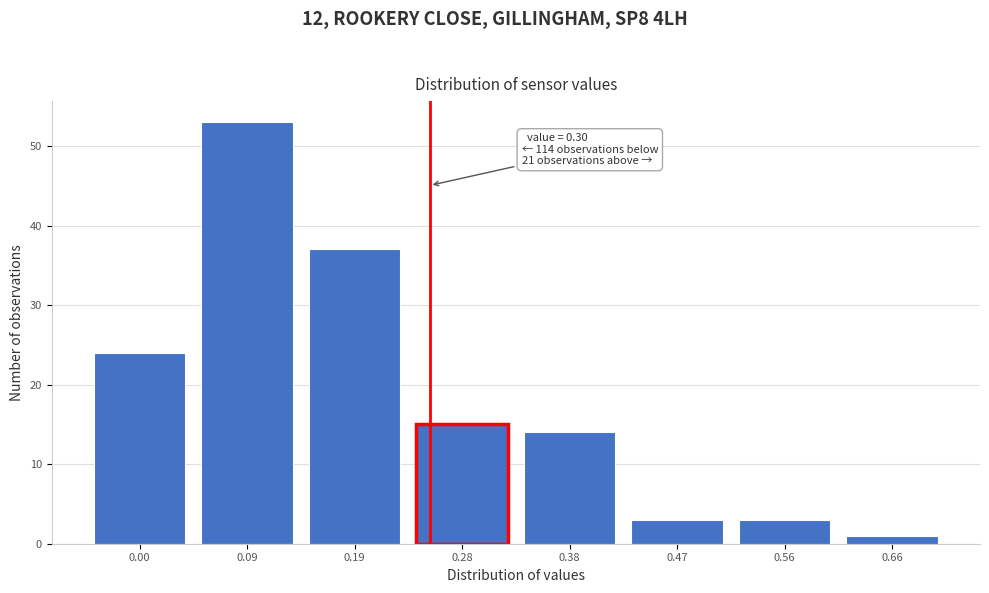

Reading left to right, list all the values displayed in this chart.

24	53	37	15	14	3	3	1